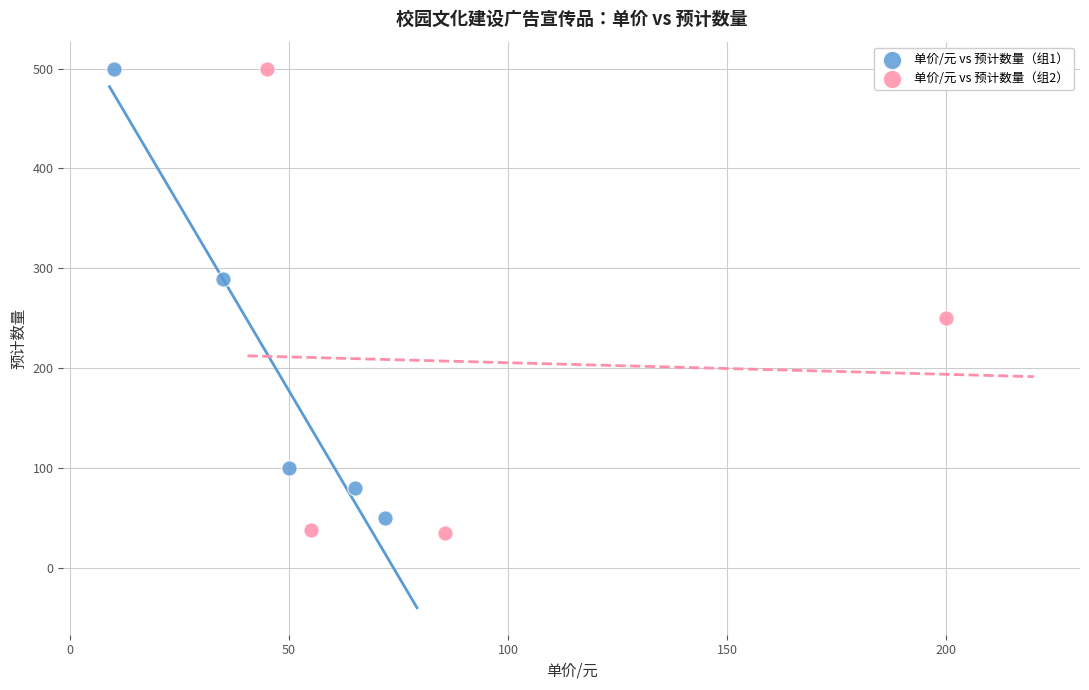

What are all the series names shown in the legend?

单价/元 vs 预计数量（组1）, 单价/元 vs 预计数量（组2）